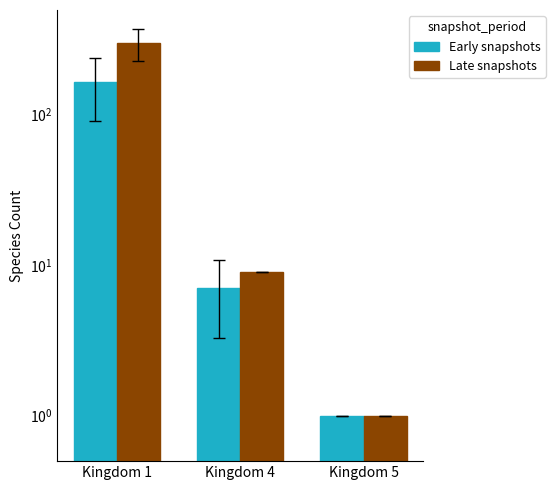

Which series changed the most between Kingdom 1 and Kingdom 5?

Late snapshots